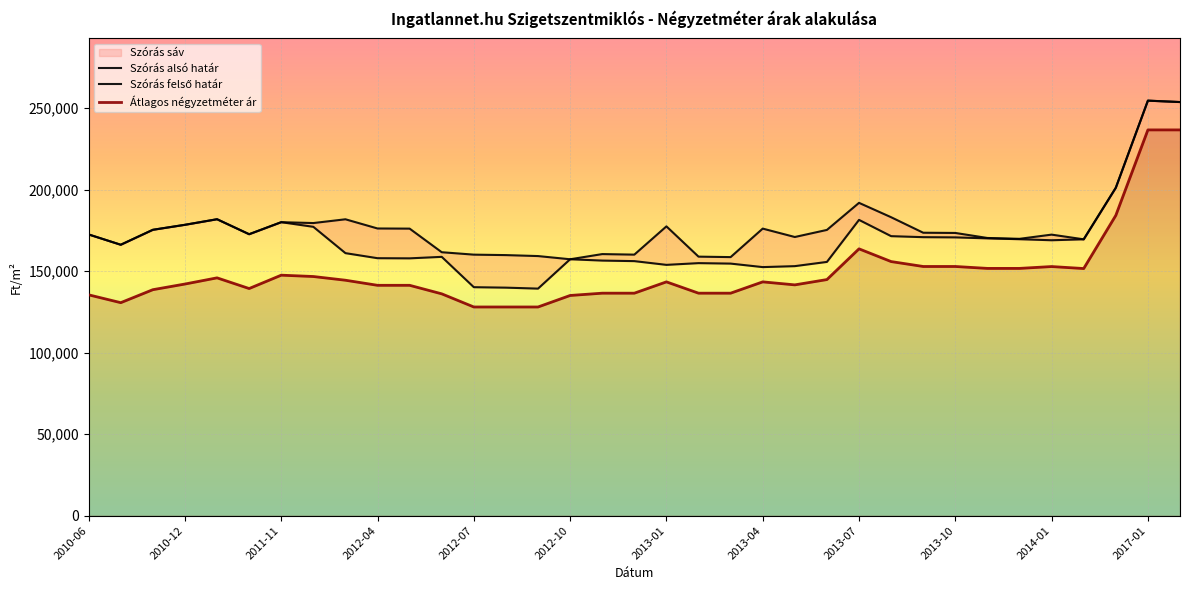

What is the lowest value of the Átlagos négyzetméter ár series?

128027